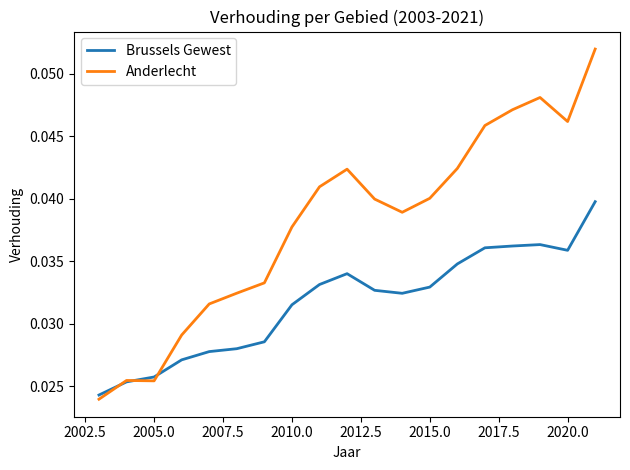

Which series has the largest range (max minus min)?

Anderlecht